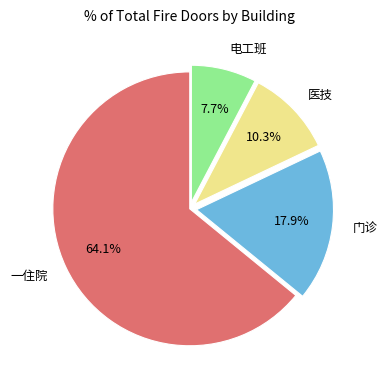

Which has a higher value, 一住院 or 医技?

一住院